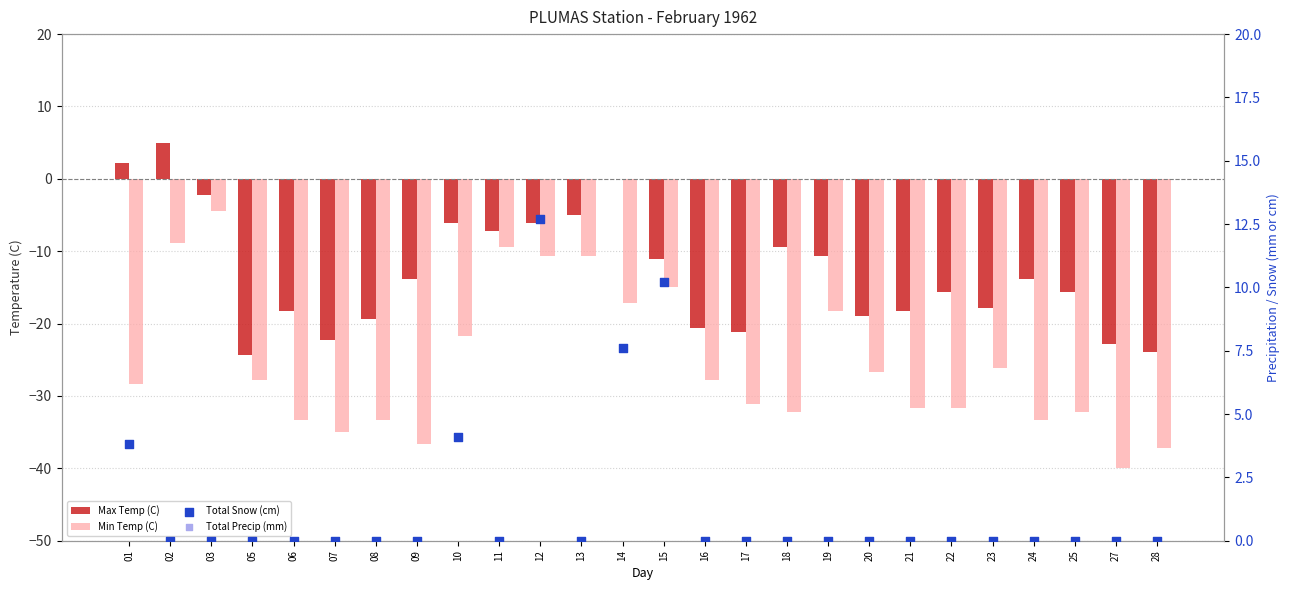

What are all the series names shown in the legend?

Max Temp (C), Min Temp (C), Total Snow (cm), Total Precip (mm)